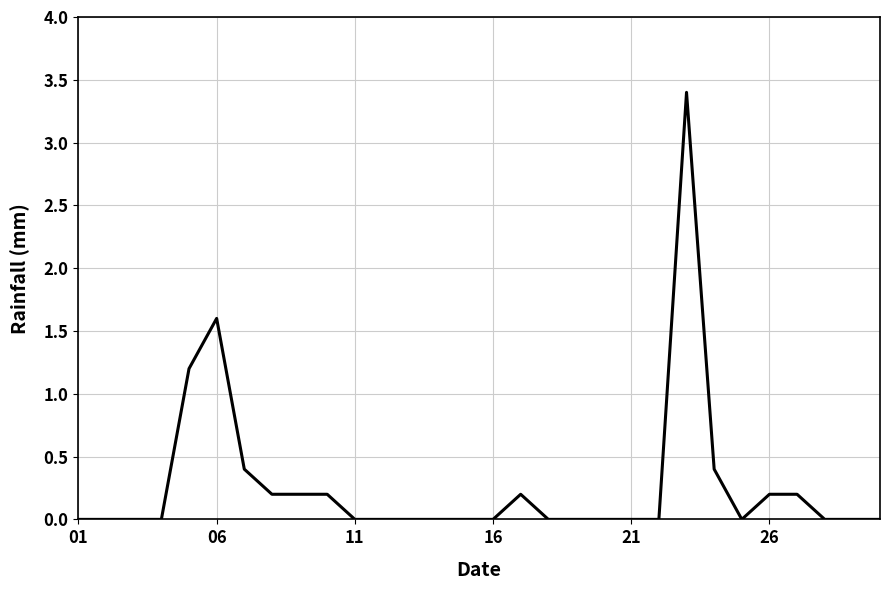

What is the difference between the maximum and minimum values?

3.4